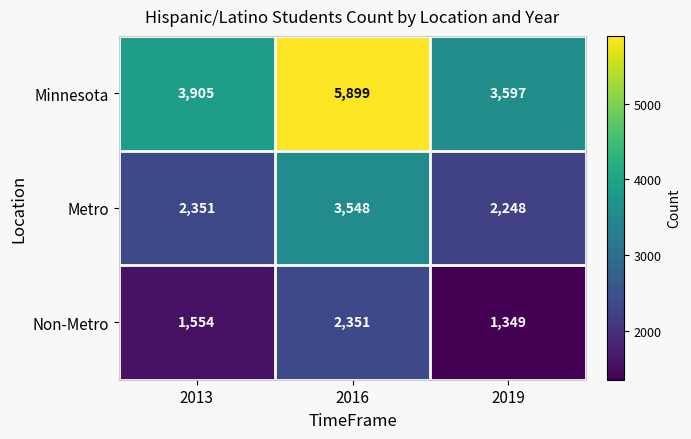

Is the value of Minnesota at 2016 greater than the value of Non-Metro at 2013?

Yes